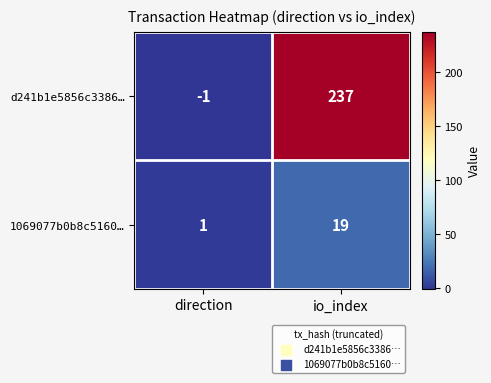

What is the greatest value displayed?

237